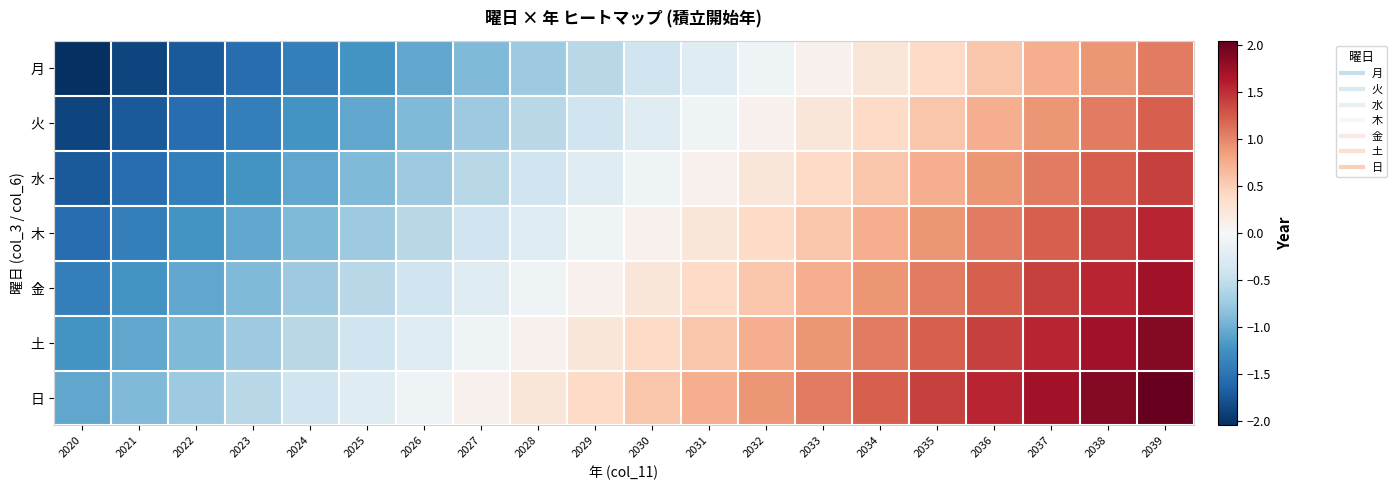

What is the total value across all series at 2035?

6.3